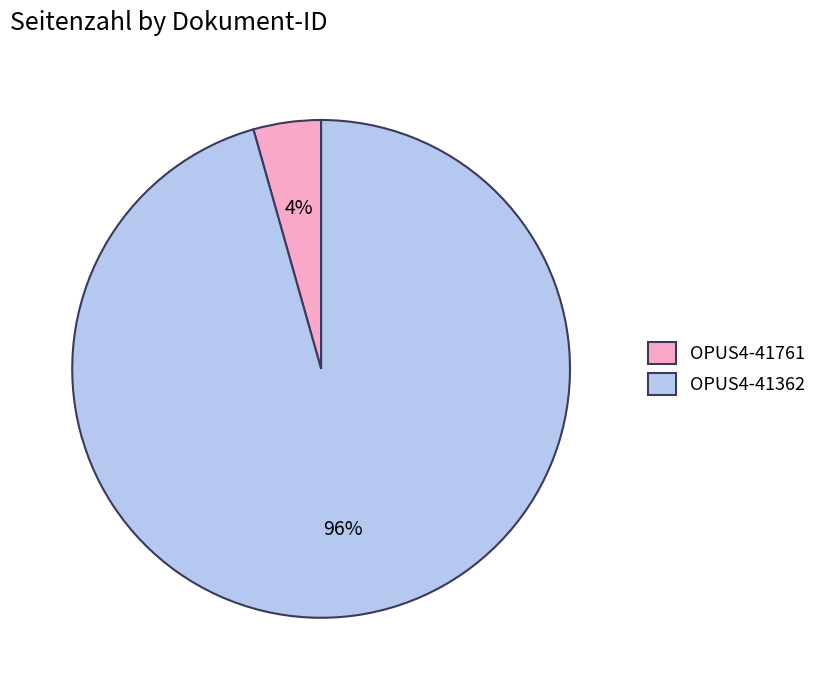

Is it true that OPUS4-41362 is 96% of the pie?

True